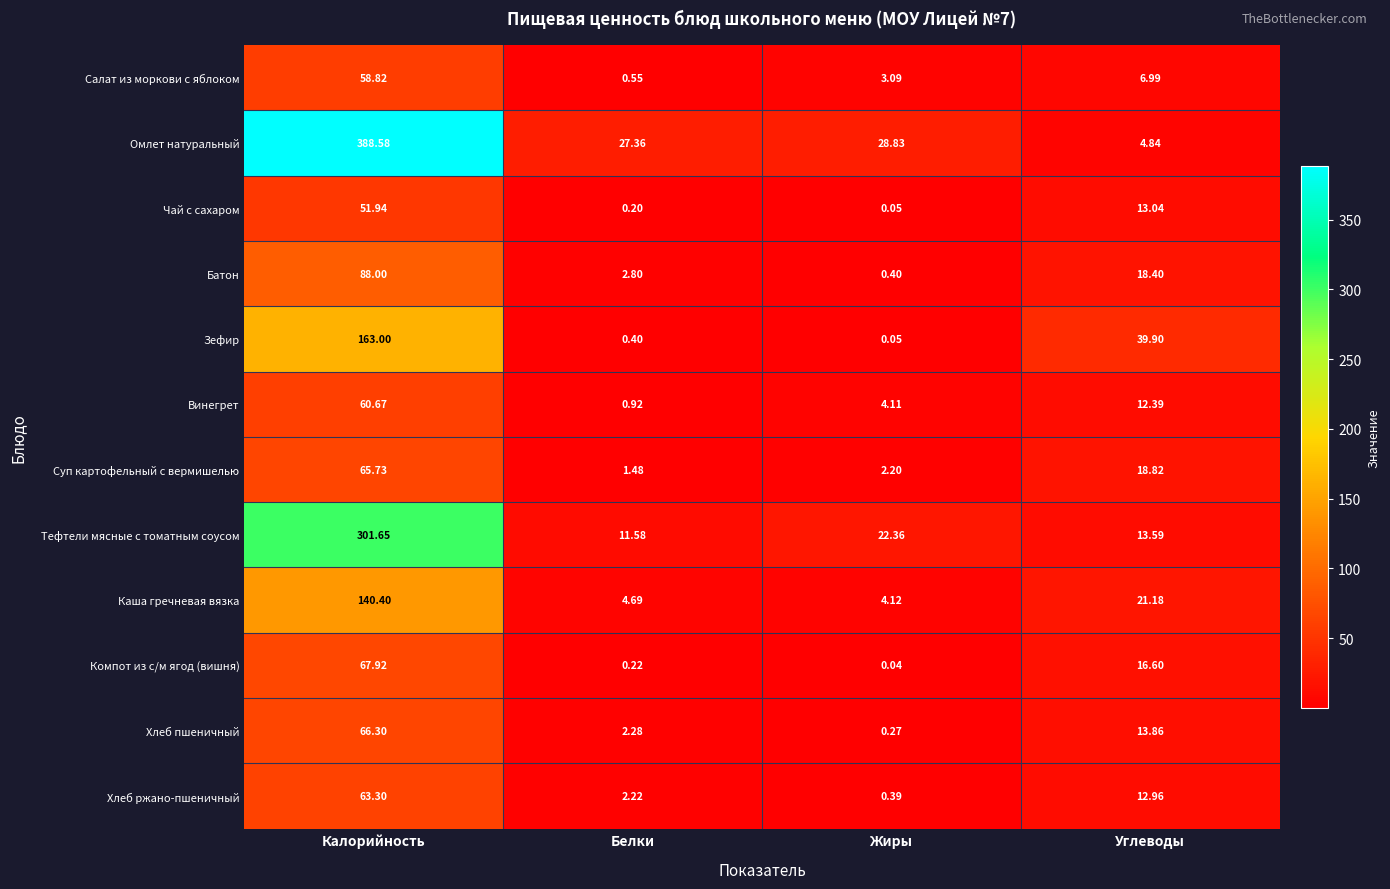

Which category has the highest value across all series?

Калорийность